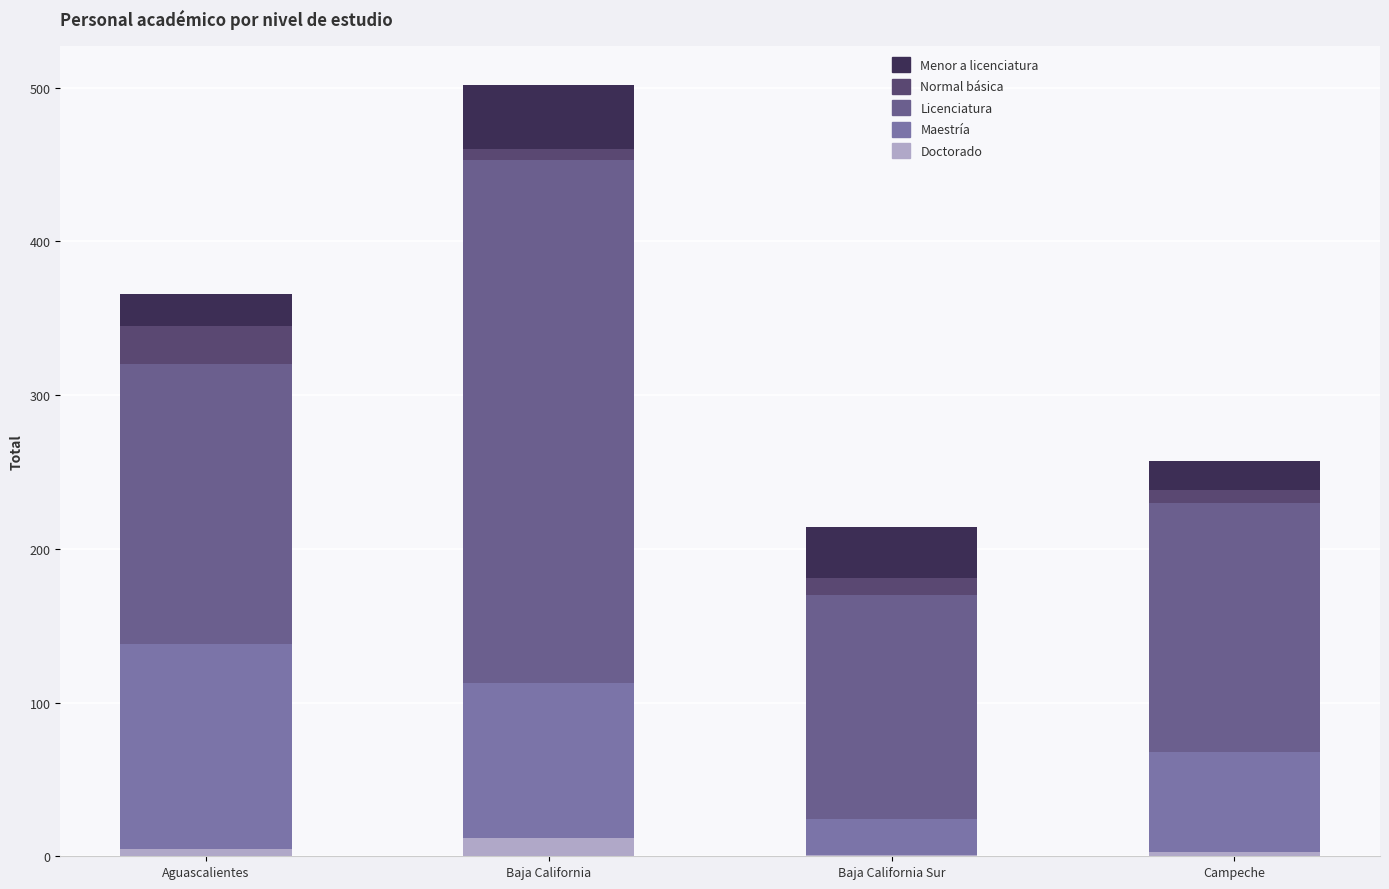

Are the bars grouped side by side (vs. stacked)?

No